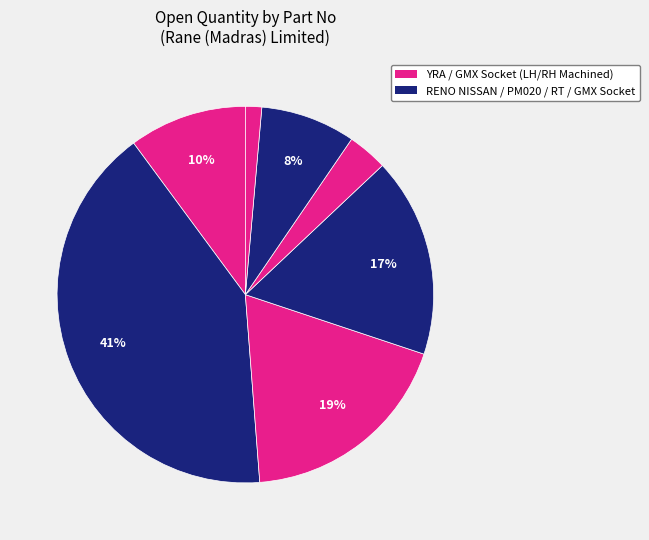

How many segments does this pie chart have?

7